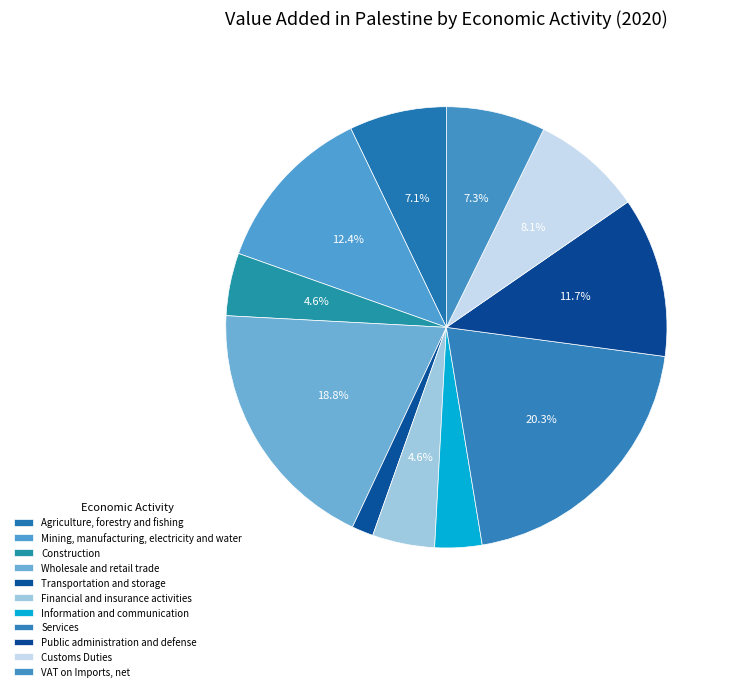

Is it true that Information and communication is 18% of the pie?

False